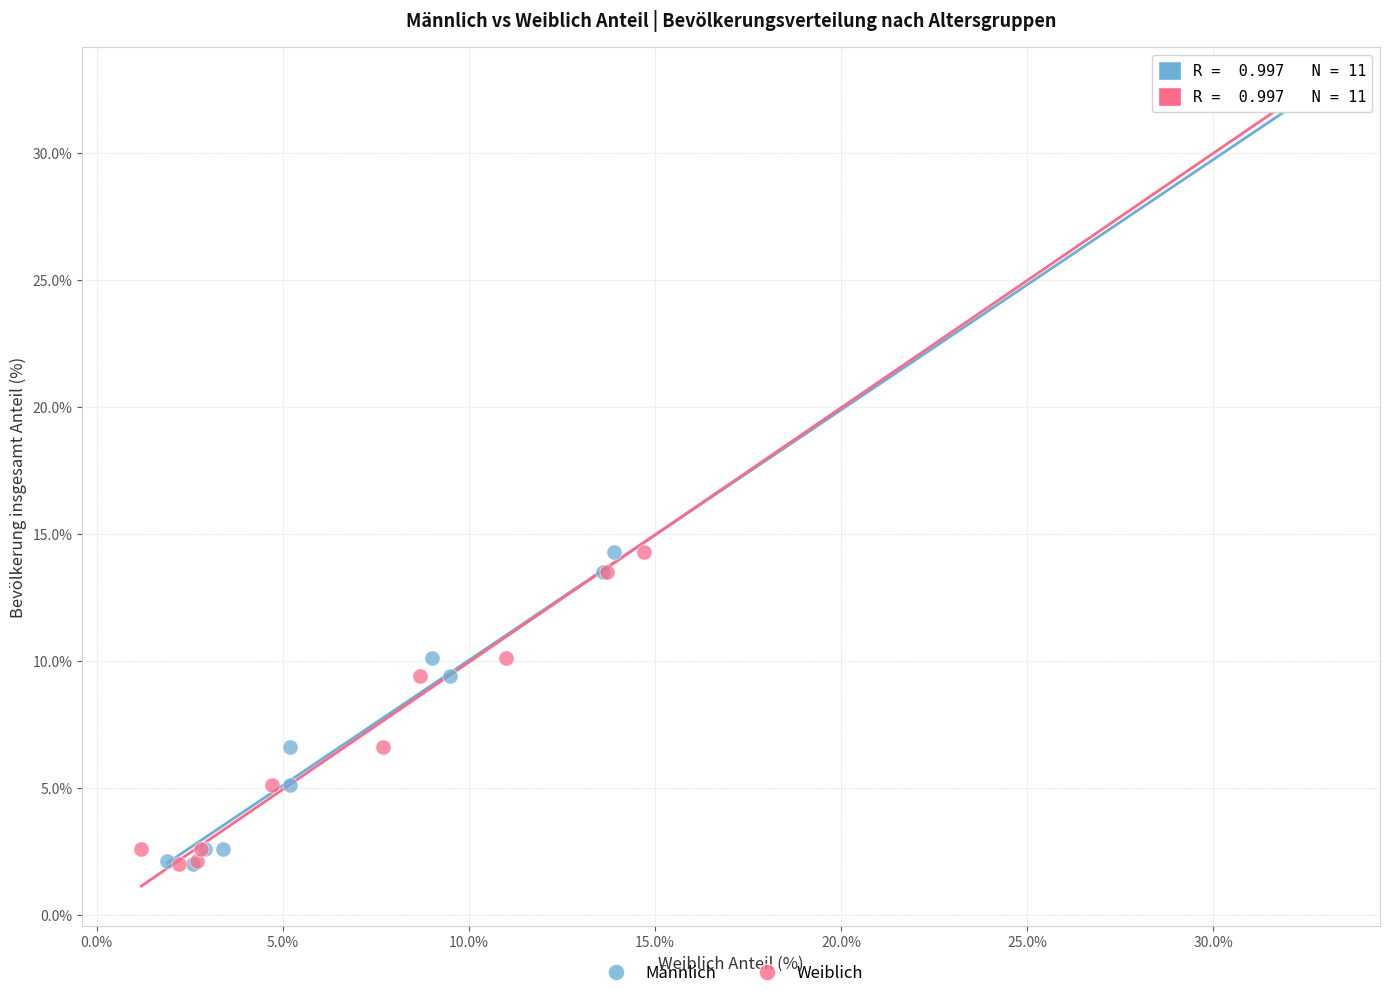

What are all the series names shown in the legend?

Männlich, Weiblich